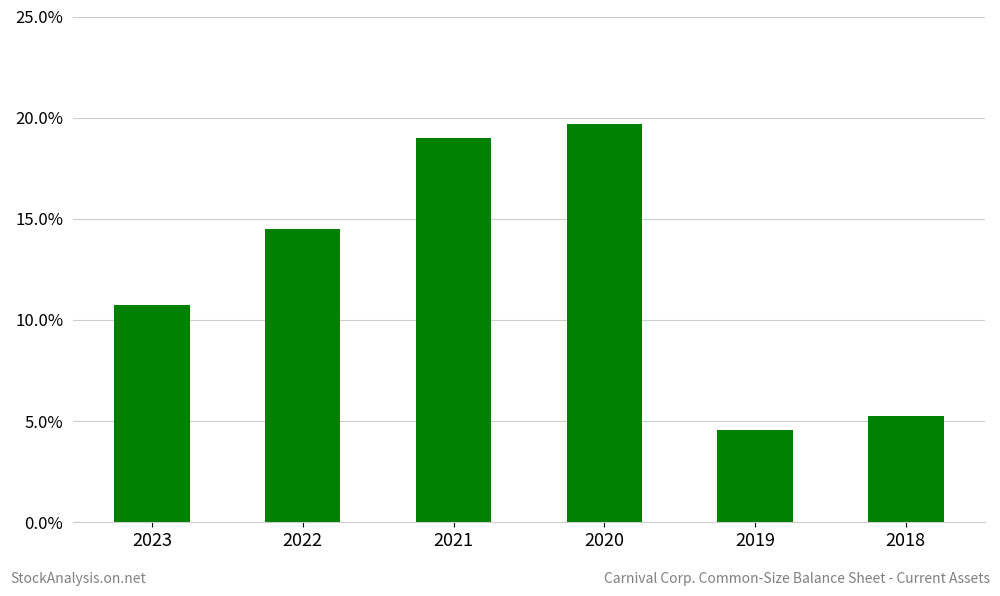

What is the difference between the maximum and minimum values?

0.2